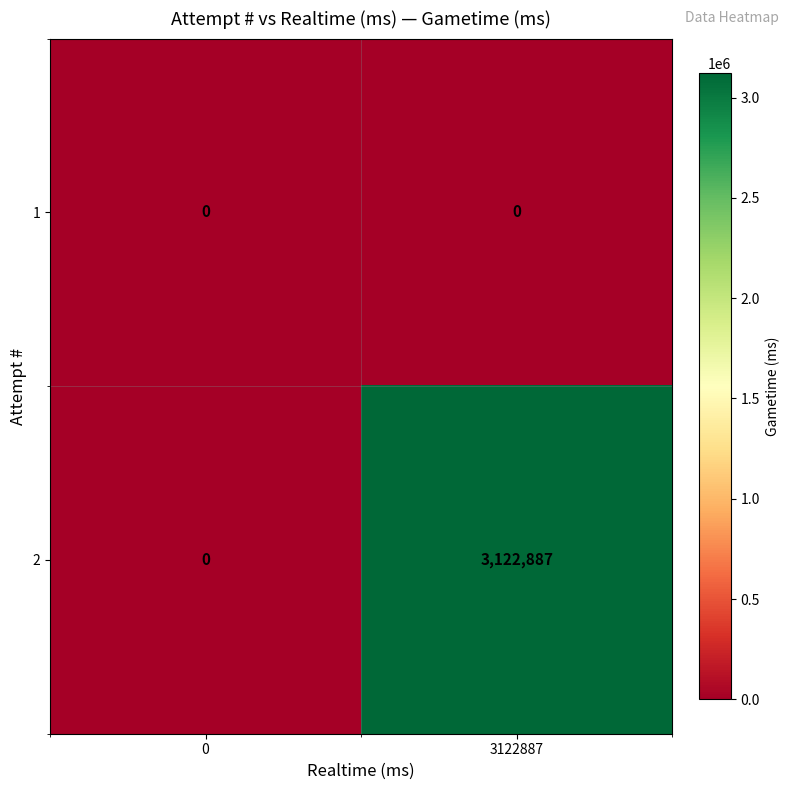

What is the approximate value of 2 at 3122887, to the nearest 100?

3122900